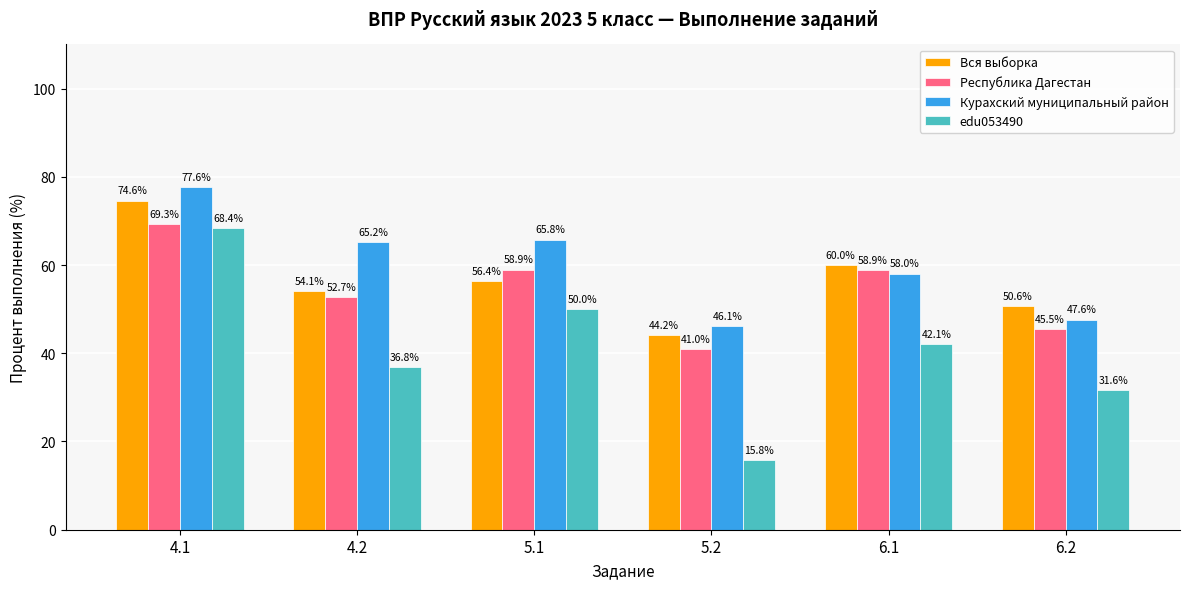

What is the sum of the Республика Дагестан values at 6.2 and 6.1?

104.4